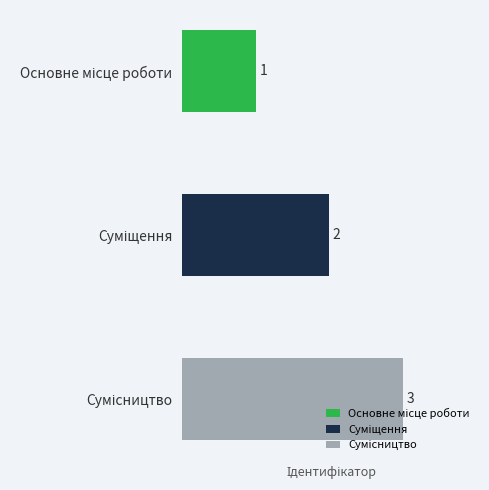

At which label is the value closest to 2?

Суміщення